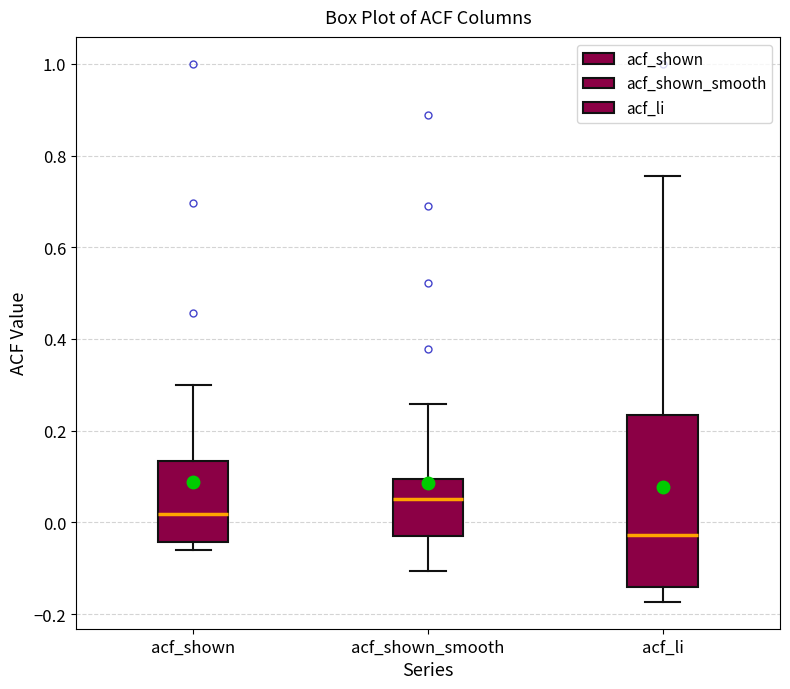

Which box has the highest median line?

acf_shown_smooth